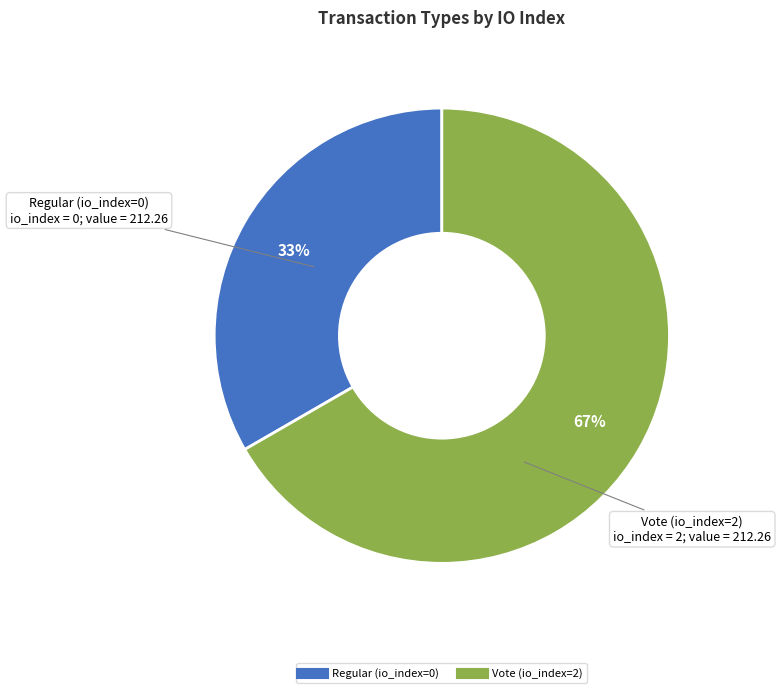

Rank the categories by value from lowest to highest.

Regular (io_index=0), Vote (io_index=2)